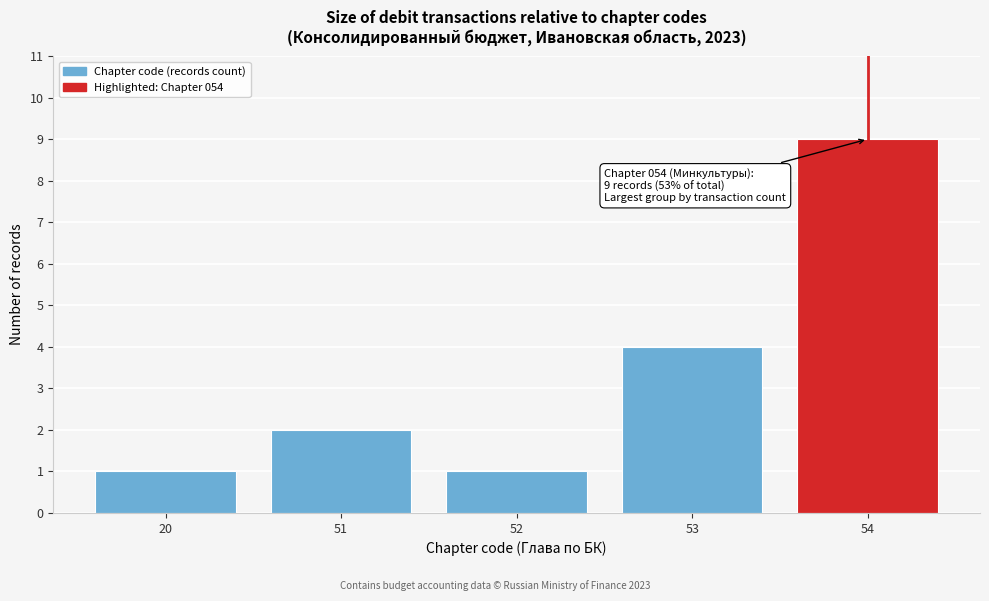

Reading right to left, what are all the values shown in this chart?

54=9	53=4	52=1	51=2	20=1